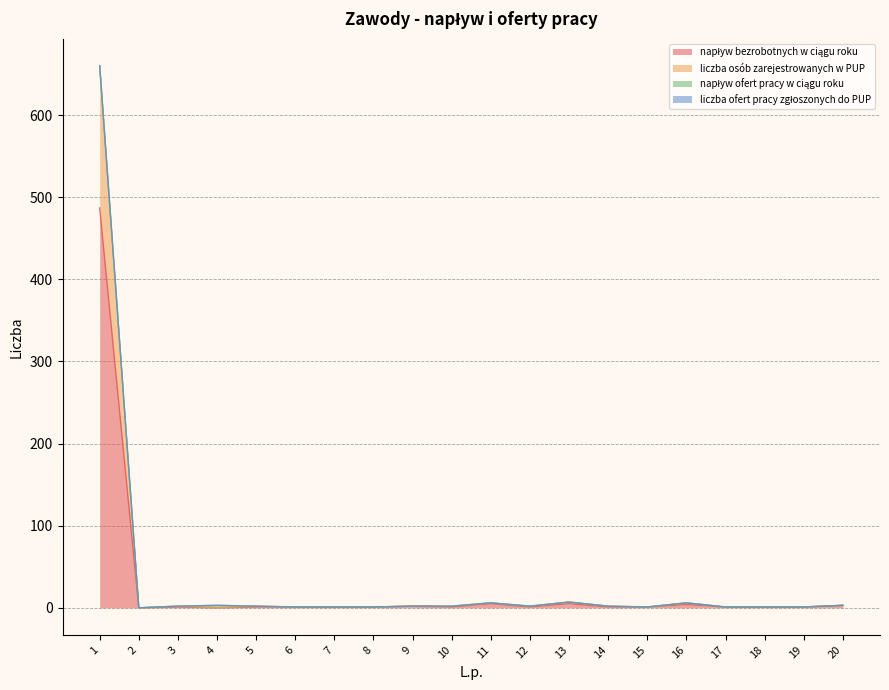

How many positive values does the napływ bezrobotnych w ciągu roku series have?

18